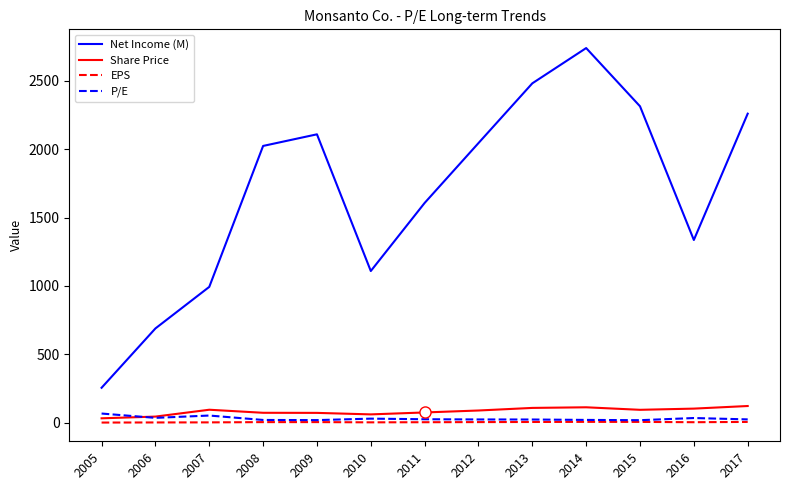

How many series are shown in this chart?

4